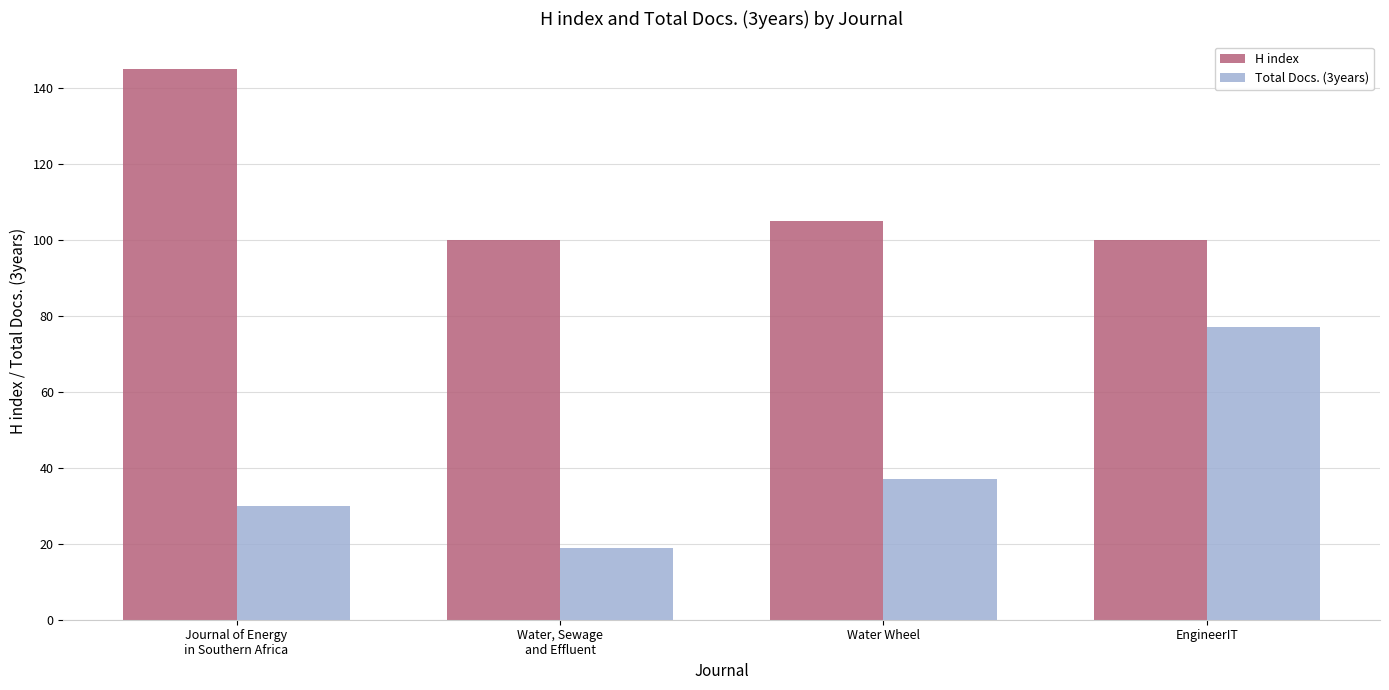

Which series has the widest spread of values?

Total Docs. (3years)